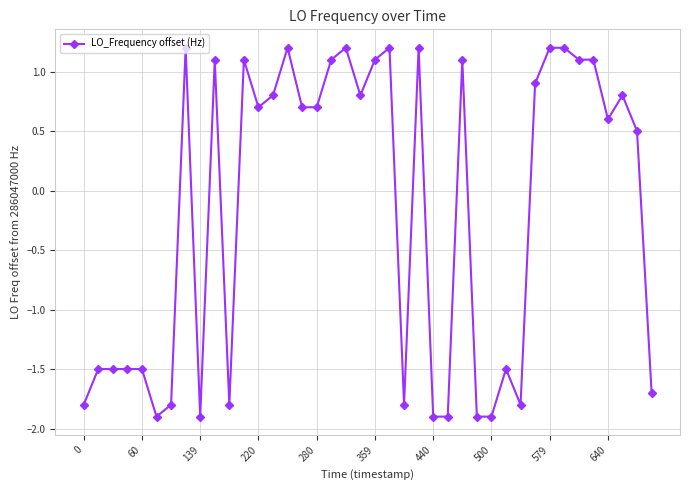

Reading left to right, list all the values displayed in this chart.

-1.8	-1.5	-1.5	-1.5	-1.5	-1.9	-1.8	1.2	-1.9	1.1	-1.8	1.1	0.7	0.8	1.2	0.7	0.7	1.1	1.2	0.8	1.1	1.2	-1.8	1.2	-1.9	-1.9	1.1	-1.9	-1.9	-1.5	-1.8	0.9	1.2	1.2	1.1	1.1	0.6	0.8	0.5	-1.7